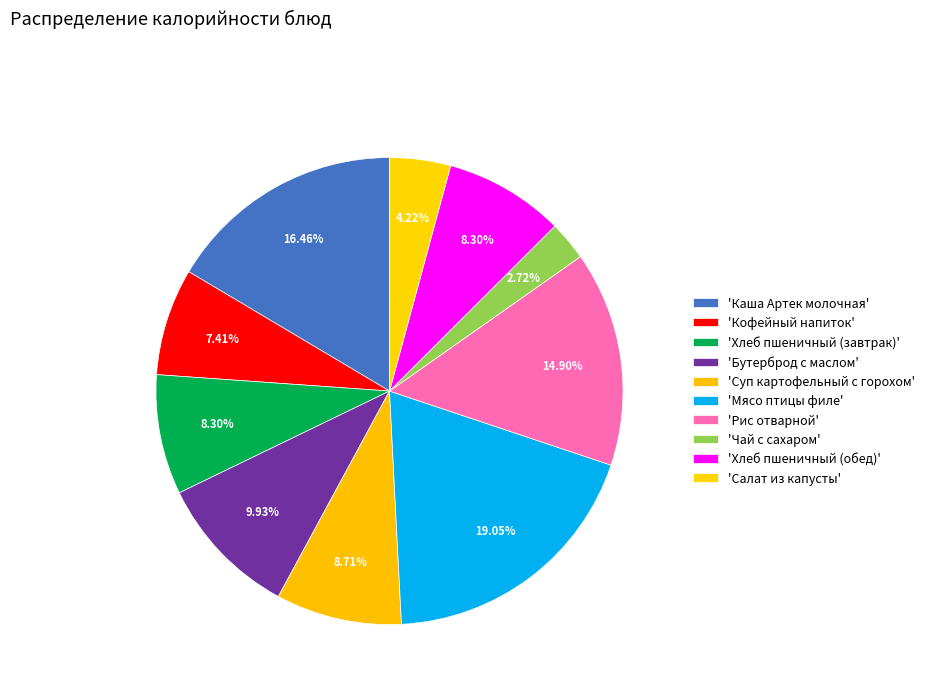

How many segments does this pie chart have?

10